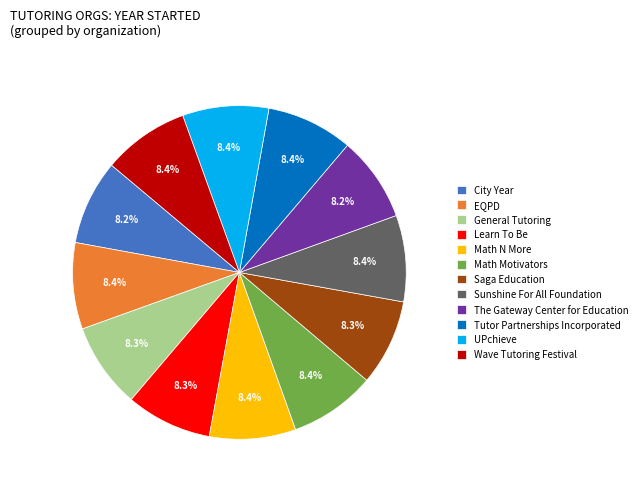

What percentage is the City Year slice, to the nearest percent?

8%